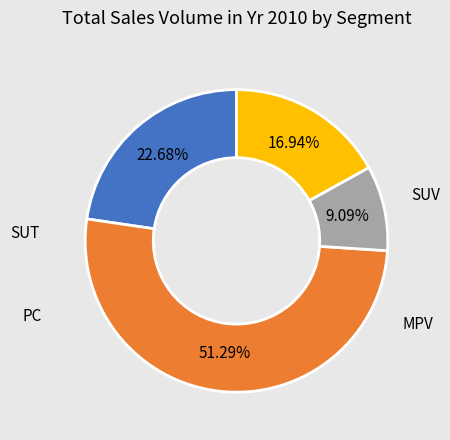

Is there a majority slice in this chart?

Yes